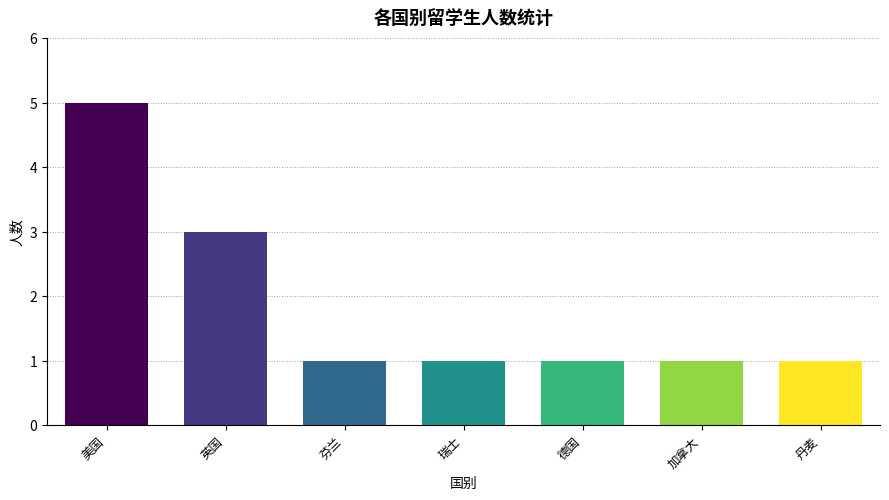

Which has a higher value, 英国 or 瑞士?

英国